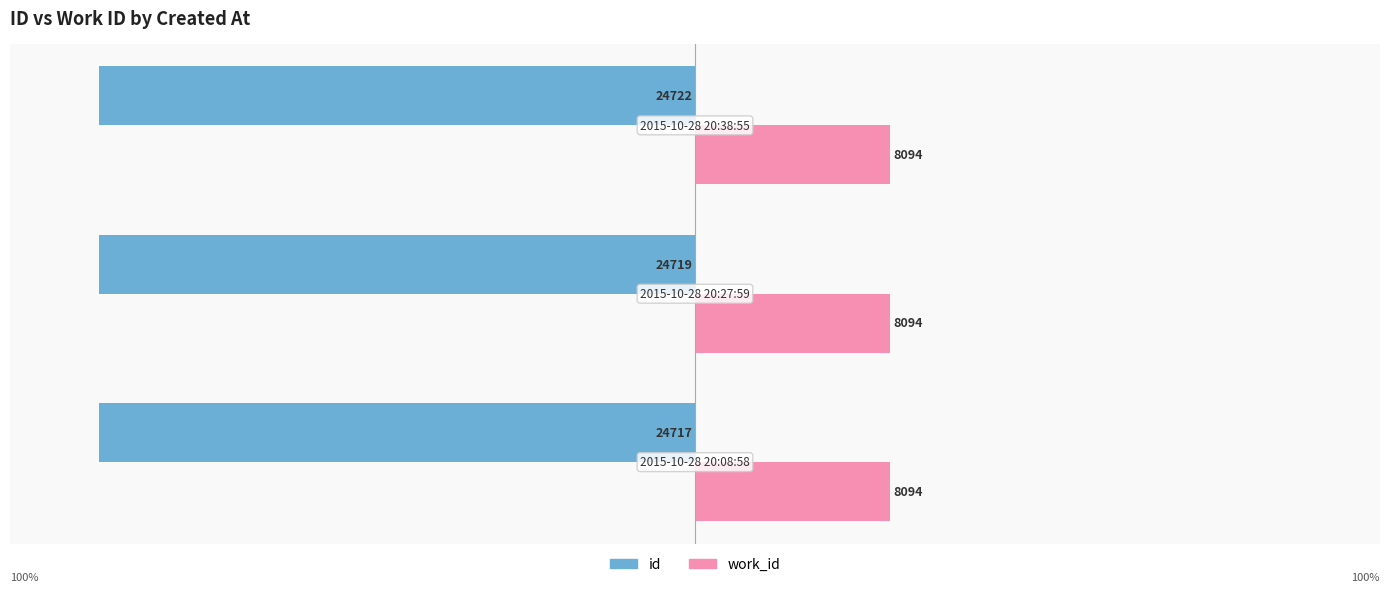

What are all the series names shown in the legend?

id, work_id